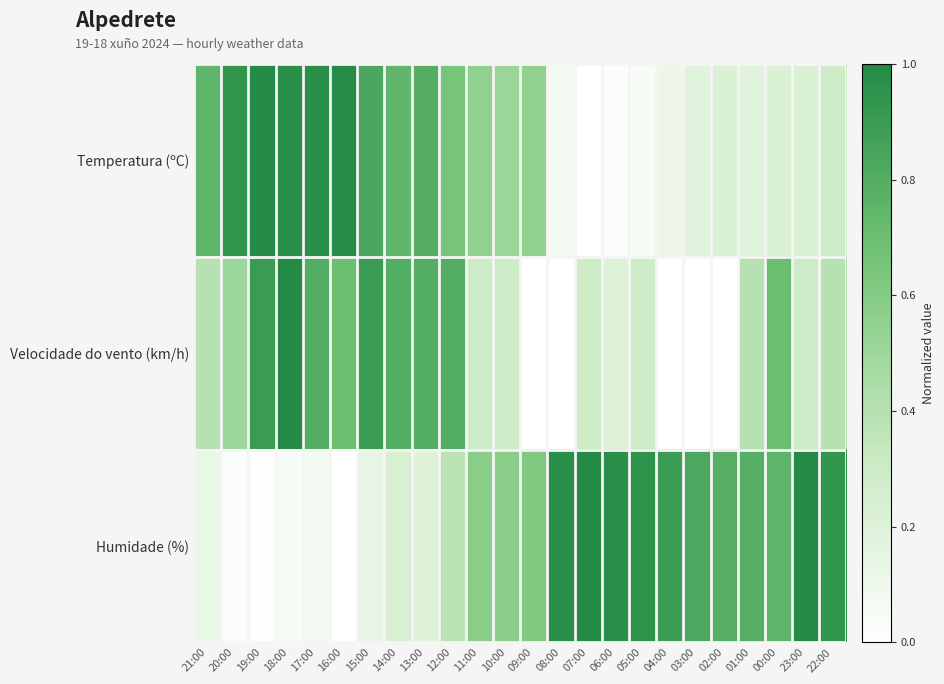

At which category is the sum across all series the highest?

18:00